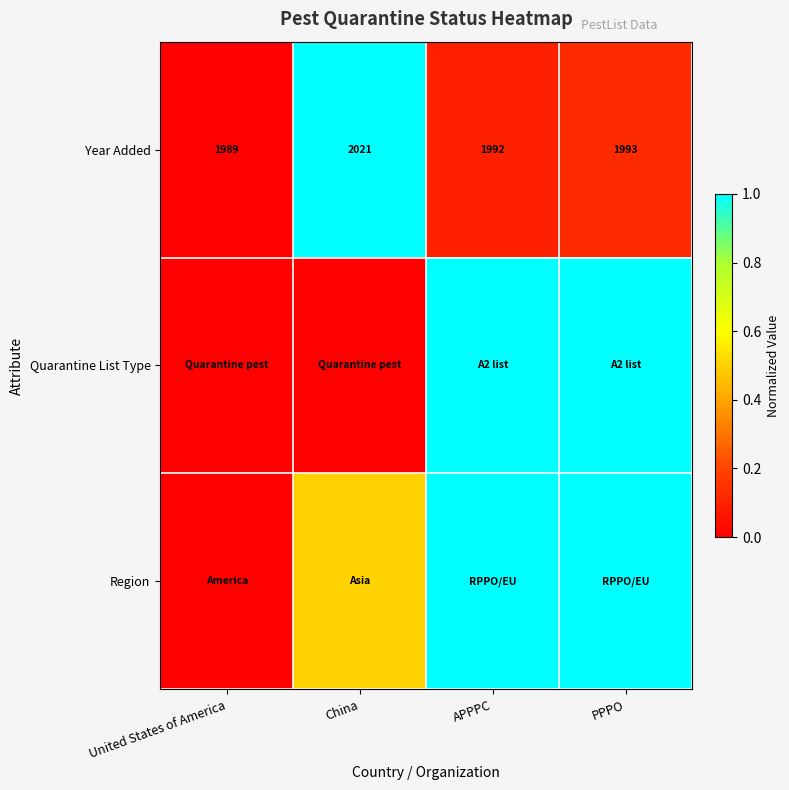

Where does the Year Added series first go above 1993?

China